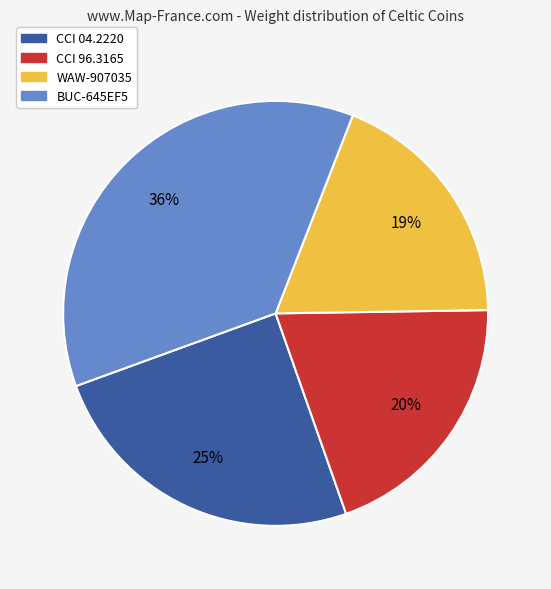

To the nearest percent, what percentage of the pie is CCI 04.2220?

25%